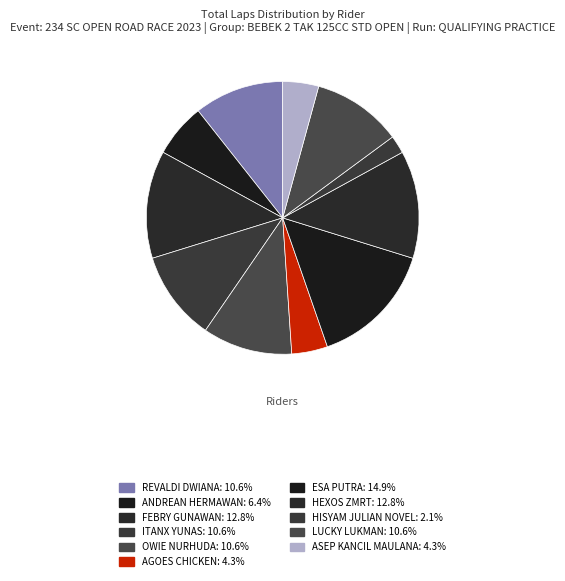

To the nearest percent, what is the combined percentage of ASEP KANCIL MAULANA and ANDREAN HERMAWAN?

11%